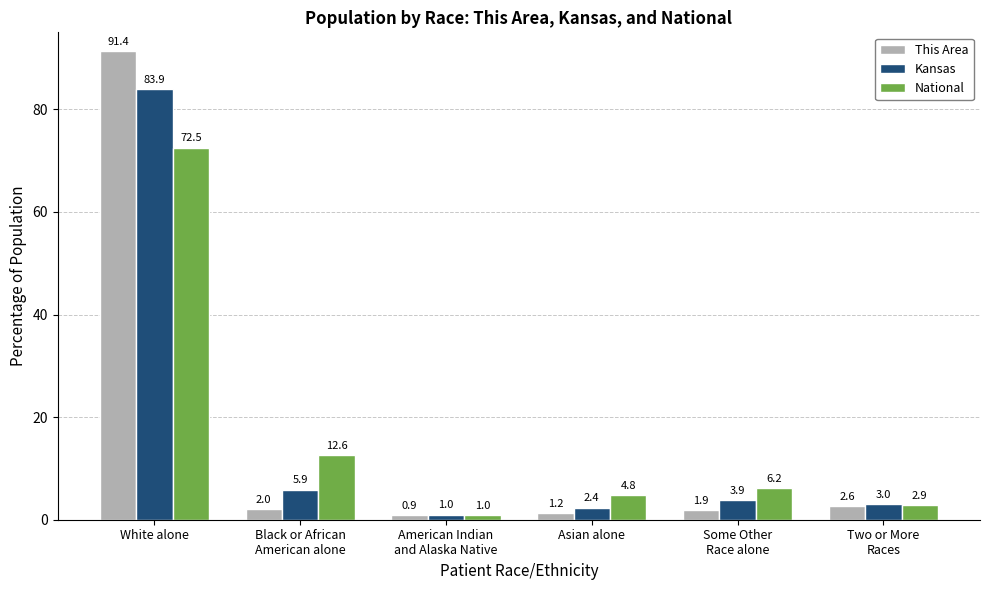

How many bars are there in total?

18